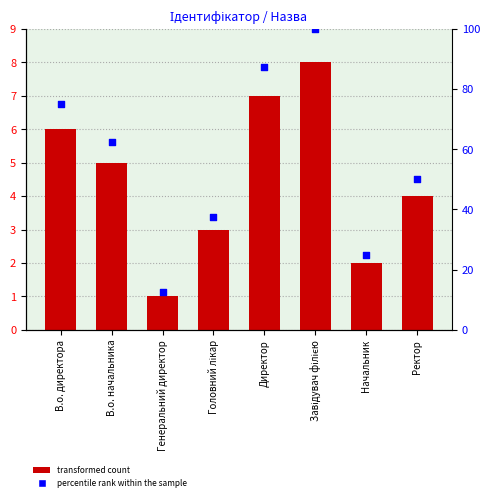

At how many categories does at least one series exceed 17?

7